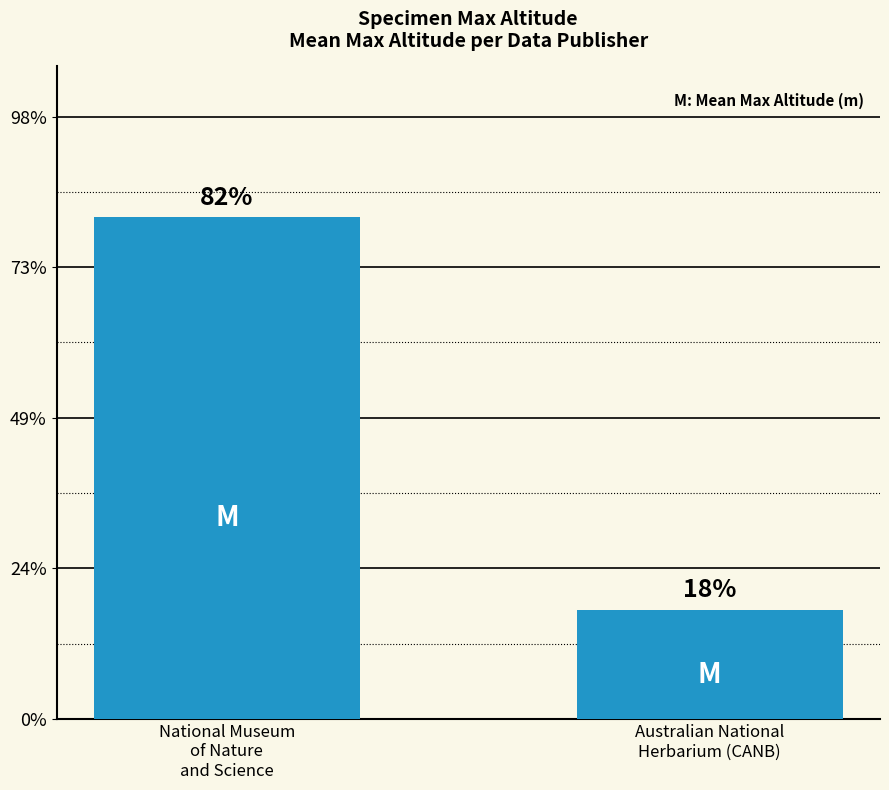

Does the chart contain any negative values?

No